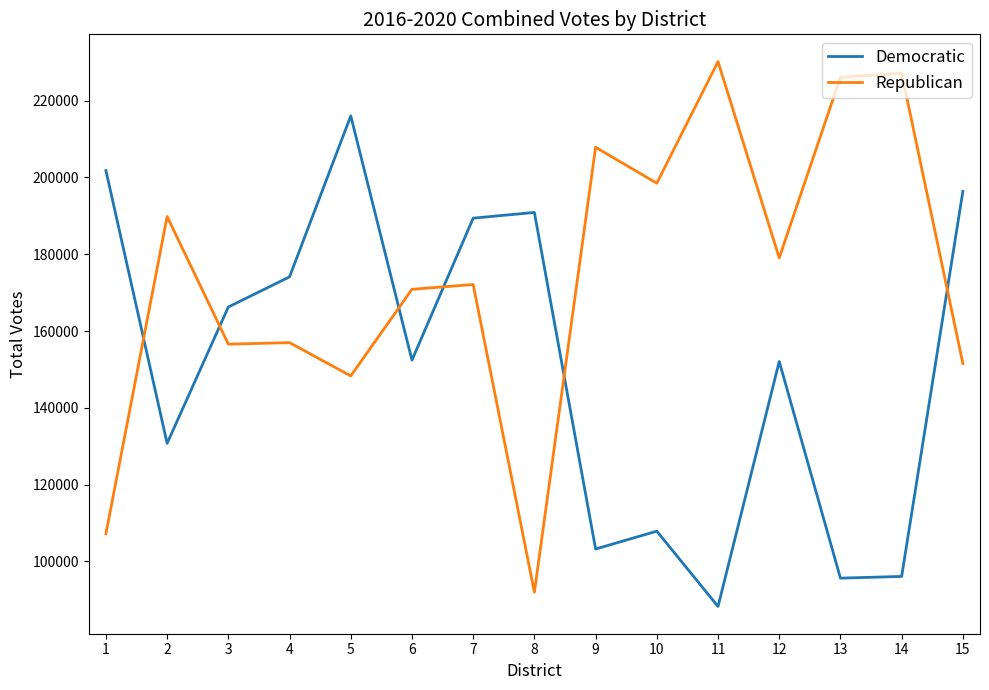

True or false: Democratic has more than 1 interior local peaks.

True